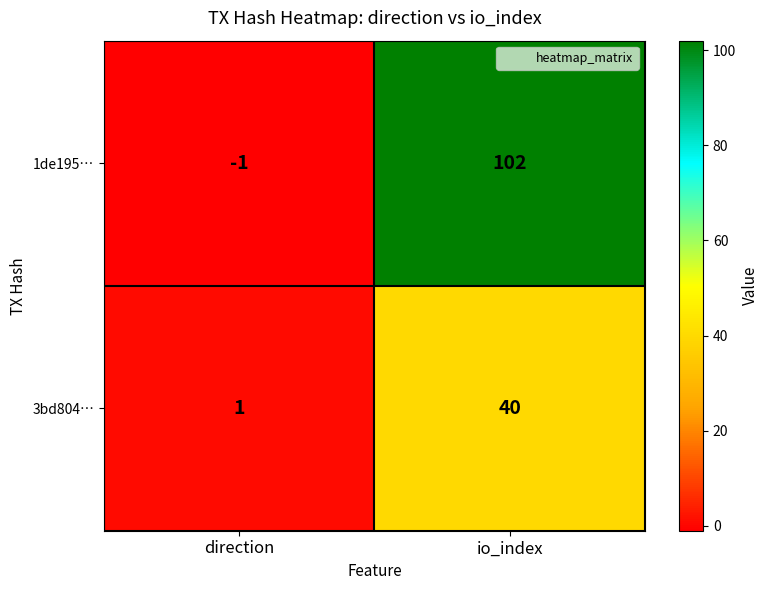

How many data points does each series have?

2